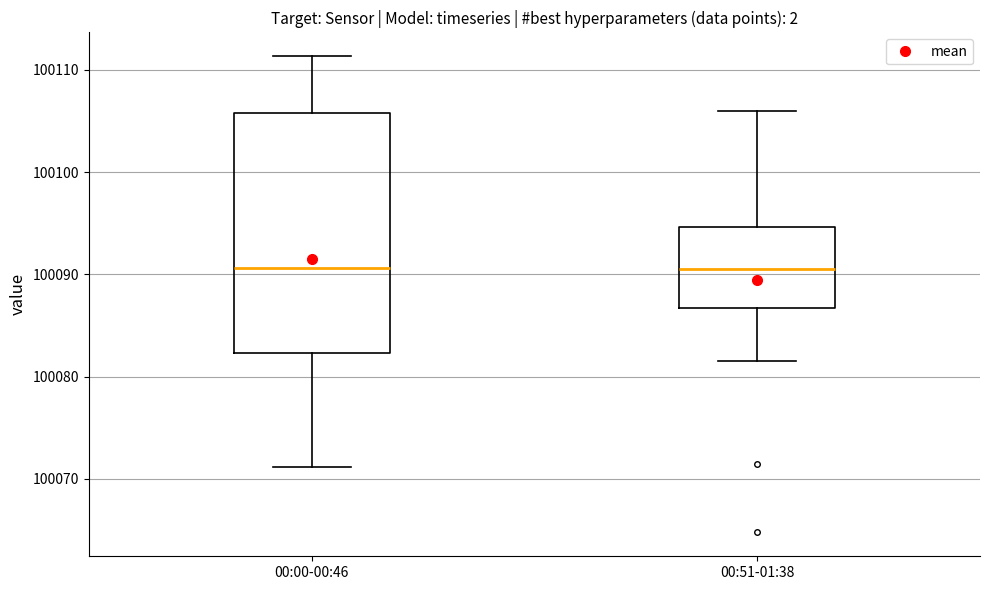

Reading left to right, transcribe this box plot: for each box, give where its median line is, the range the box spans, and where its two whiskers end, as read against the y-axis. The values are not printed on the chart, so give them approximately, as read against the axis.

00:00-00:46: median 100091, box 100082 to 100106, whiskers 100071 to 100111
00:51-01:38: median 100090, box 100087 to 100095, whiskers 100082 to 100106